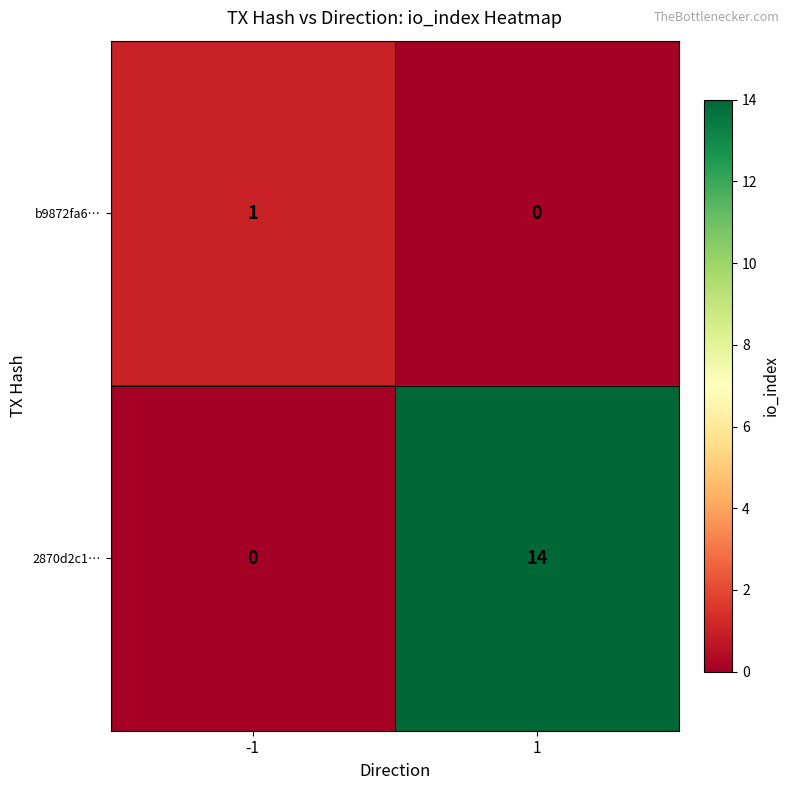

What is the total value across all series at -1?

1